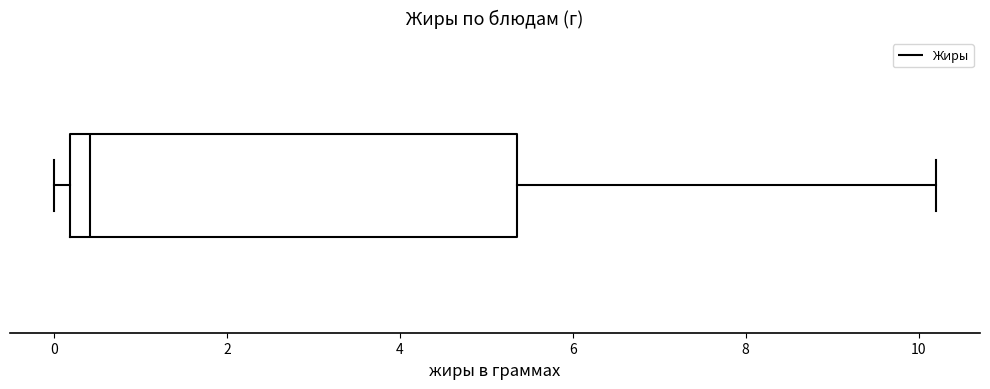

Read this box plot against the x-axis: the position of the median line, the range covered by the box, and the ends of both whiskers. The values are not printed on the chart, so give them approximately, as read against the axis.

median 0.4, box 0.2 to 5.4, whiskers 0.0 to 10.2